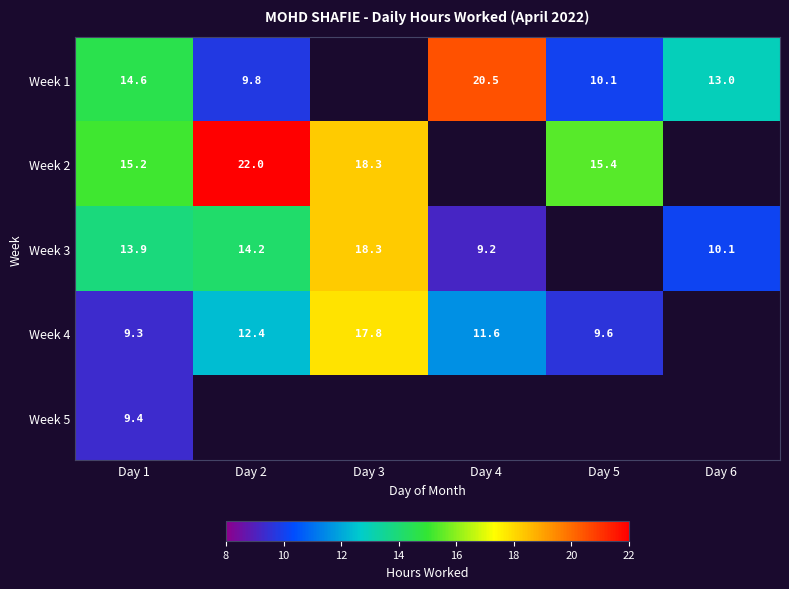

Where does the Week 4 series first go above 12?

Day 2